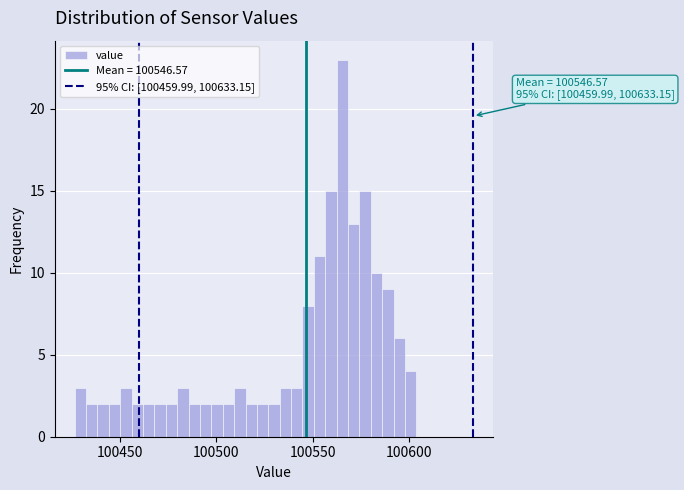

Around what value on the x-axis is the tallest bar? Give the approximate position of its centre, as read against the axis.

100565